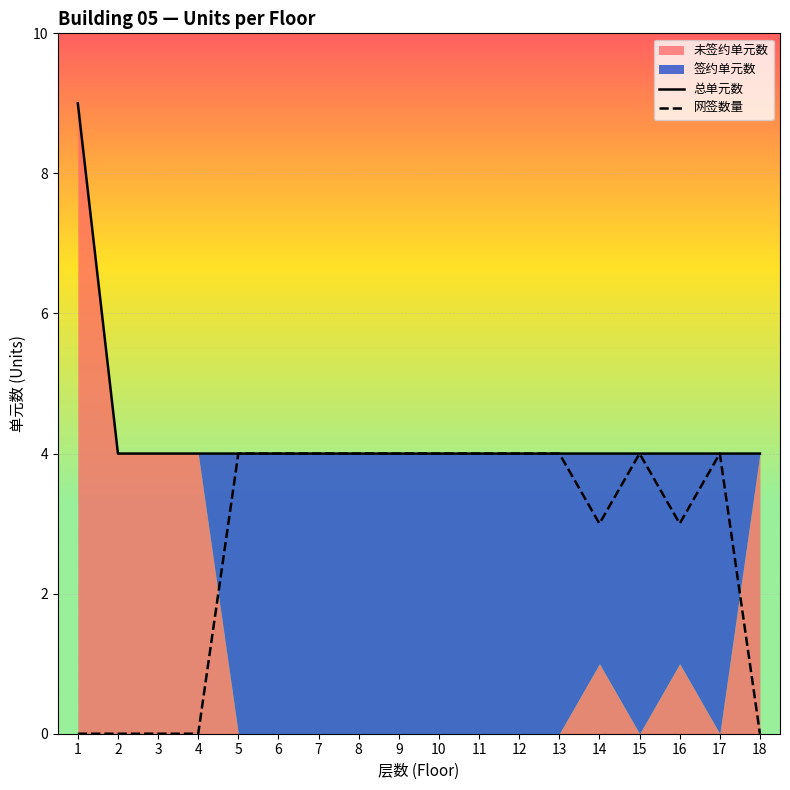

True or false: 网签数量 and 总单元数 intersect in this chart.

False